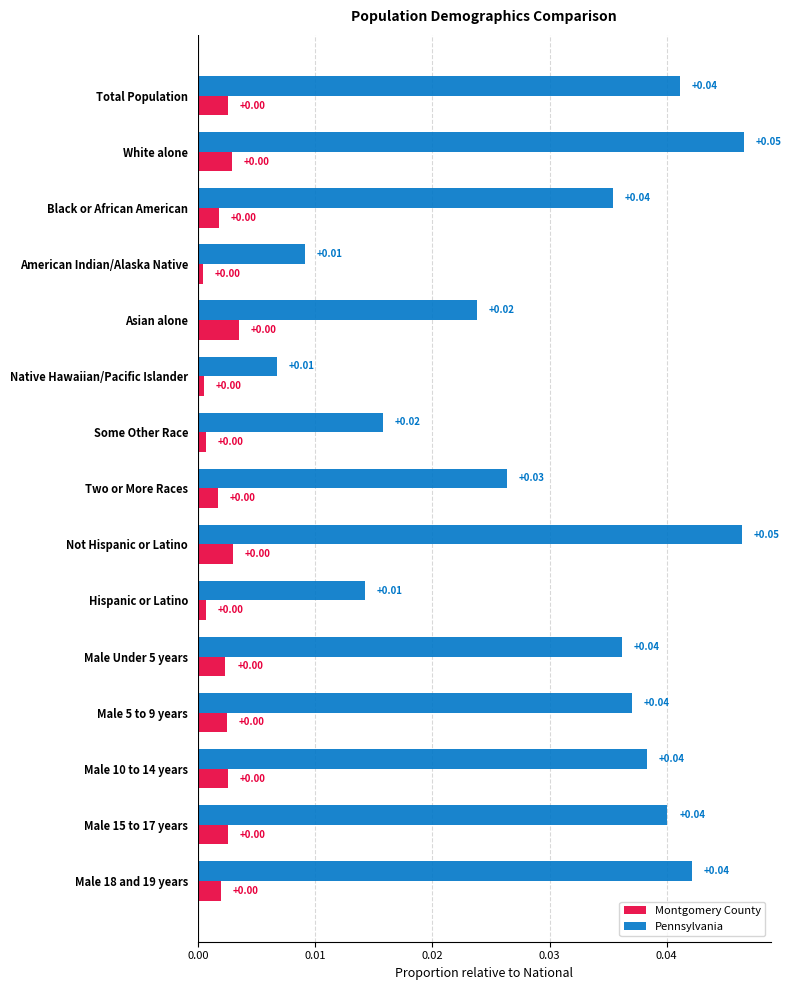

At how many categories does at least one series exceed 0?

15